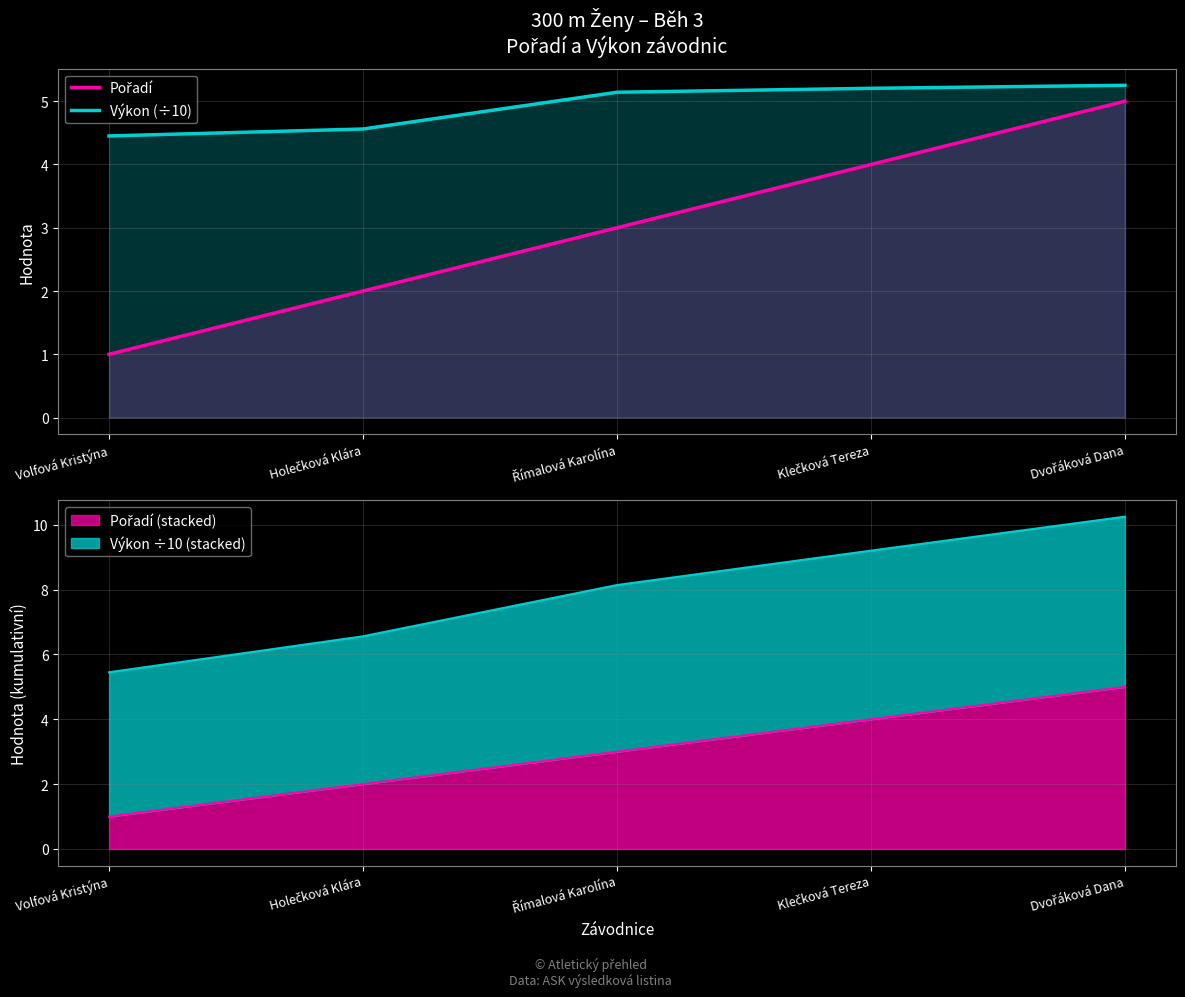

How many Výkon (÷10) values are between 4 and 5?

2